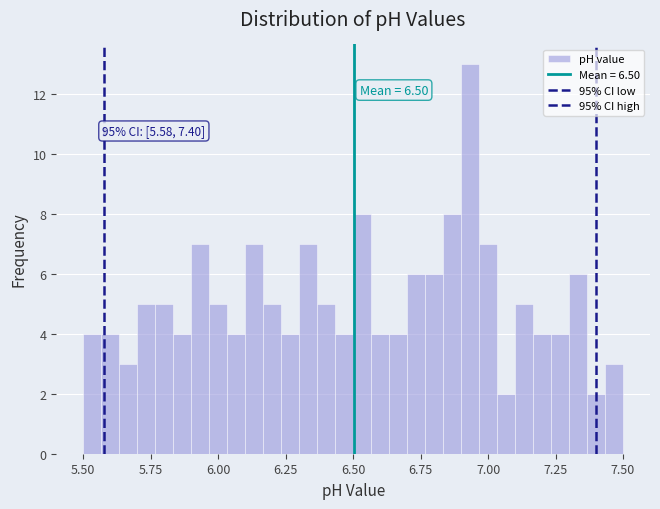

Around what value on the x-axis is the tallest bar? Give the approximate position of its centre, as read against the axis.

6.95